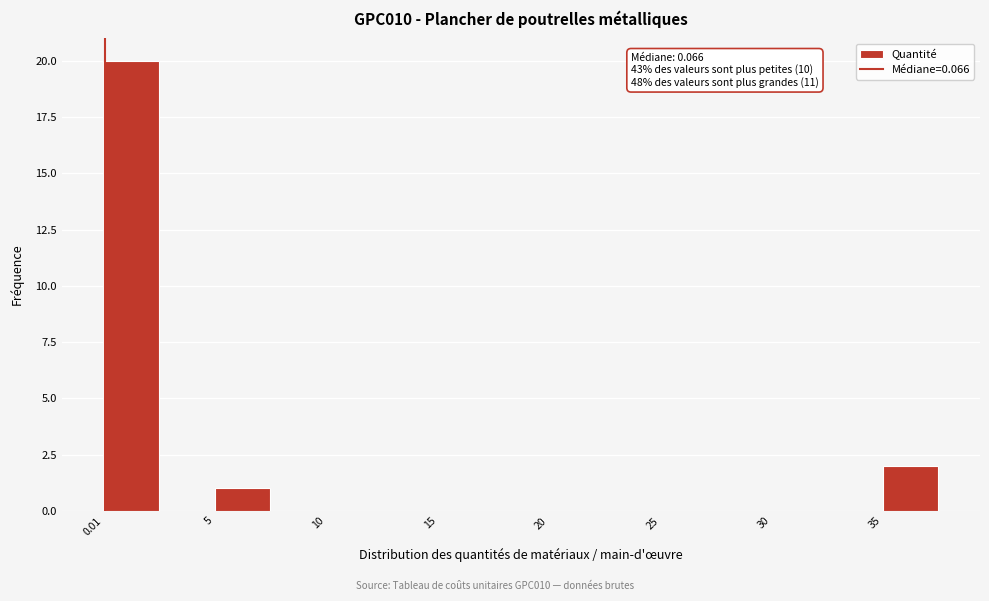

Around what value on the x-axis is the tallest bar? Give the approximate position of its centre, as read against the axis.

1